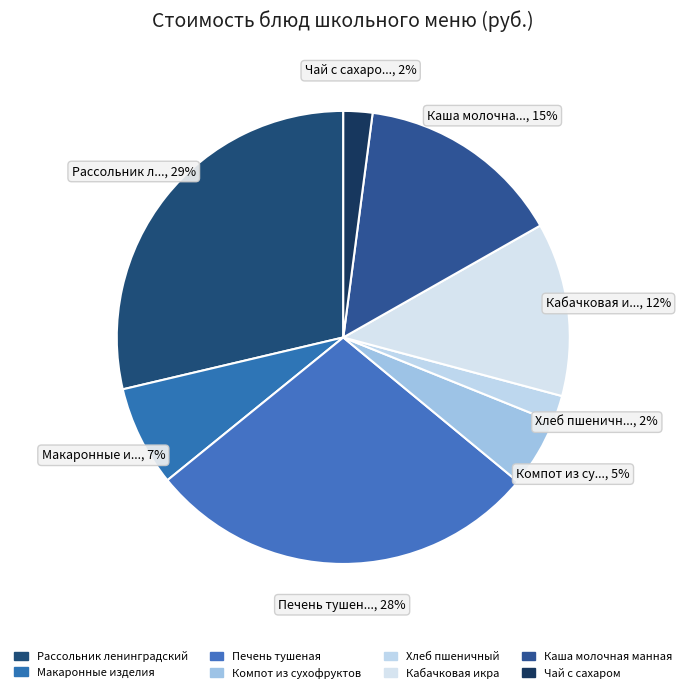

Count the number of slices in the pie.

8